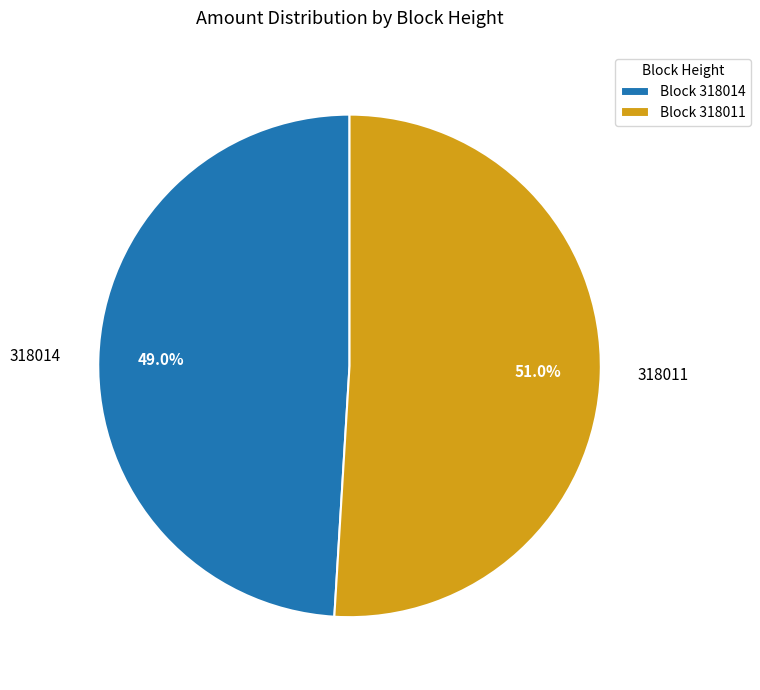

Rank the categories by value from highest to lowest.

318011, 318014